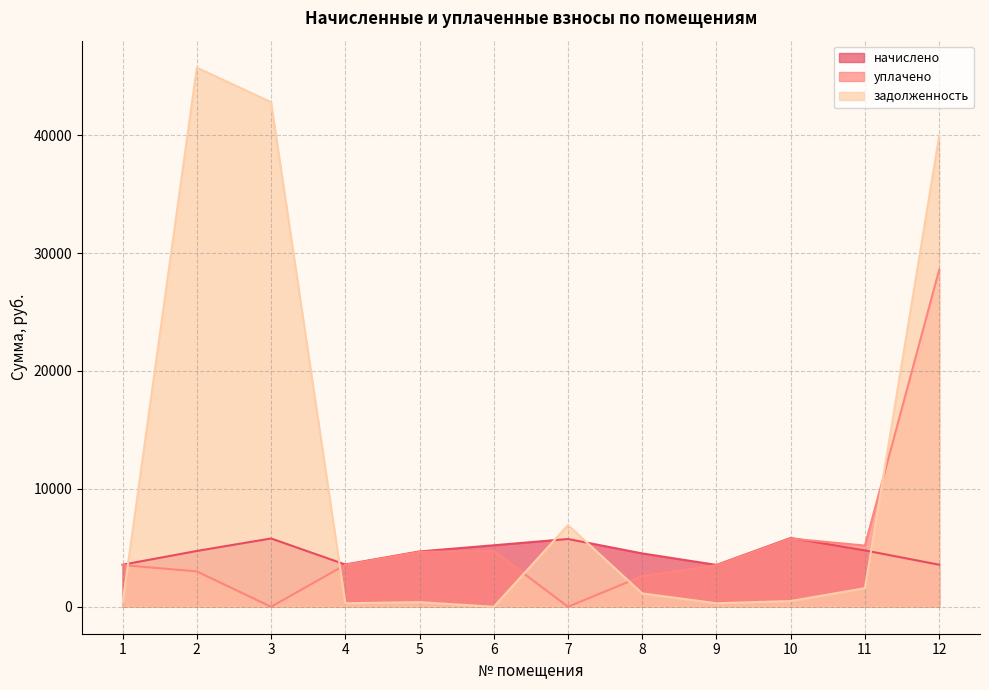

What is the sum of all начислено values?

55581.8